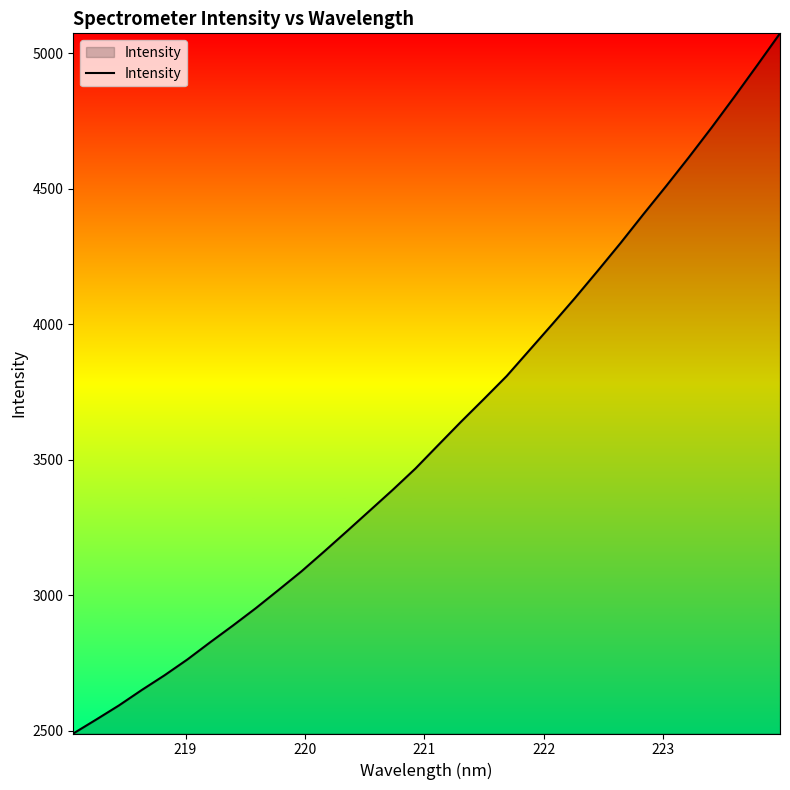

What is the maximum value shown in the chart?

5073.9